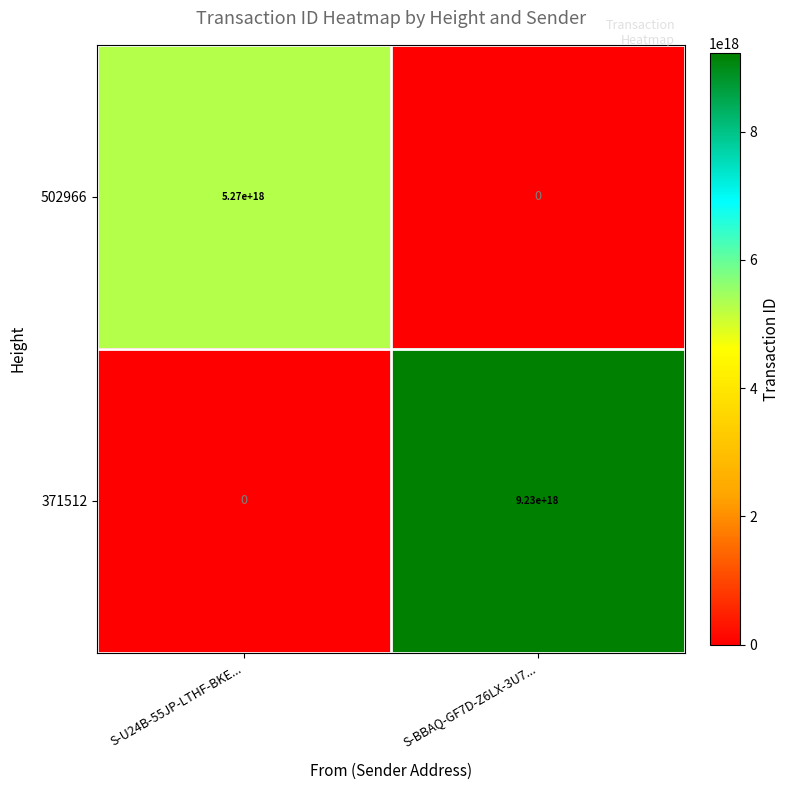

How many values in the 502966 series are below 5270000000000000000?

1